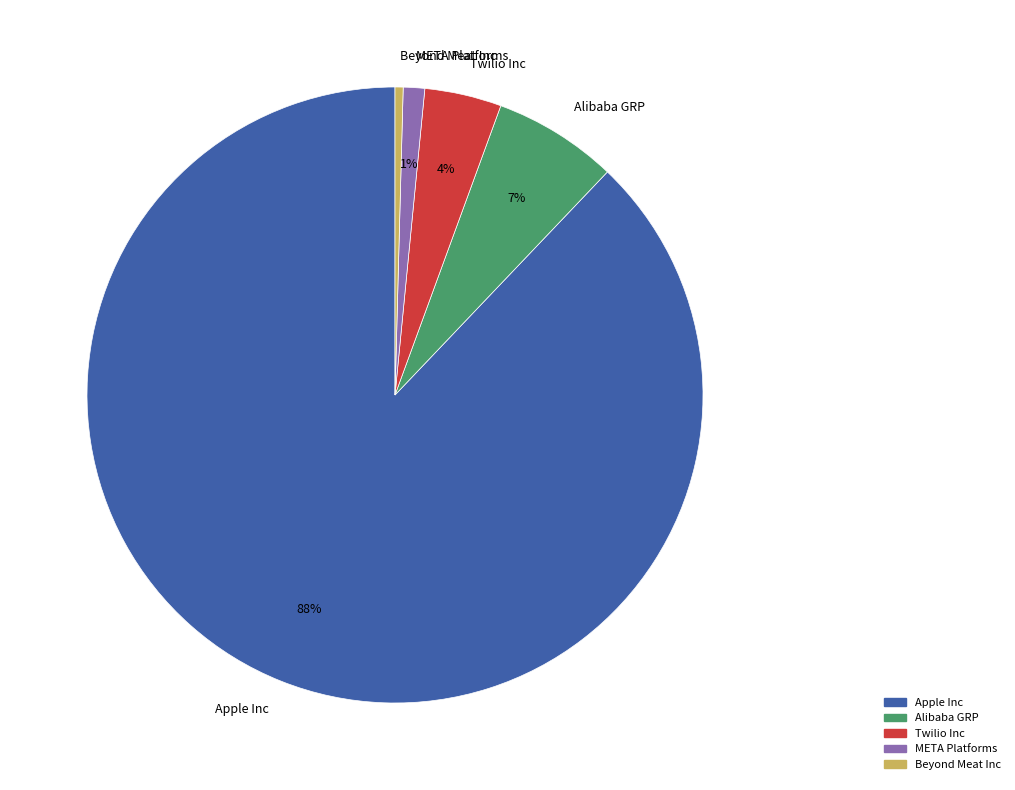

Which slice is the largest?

Apple Inc